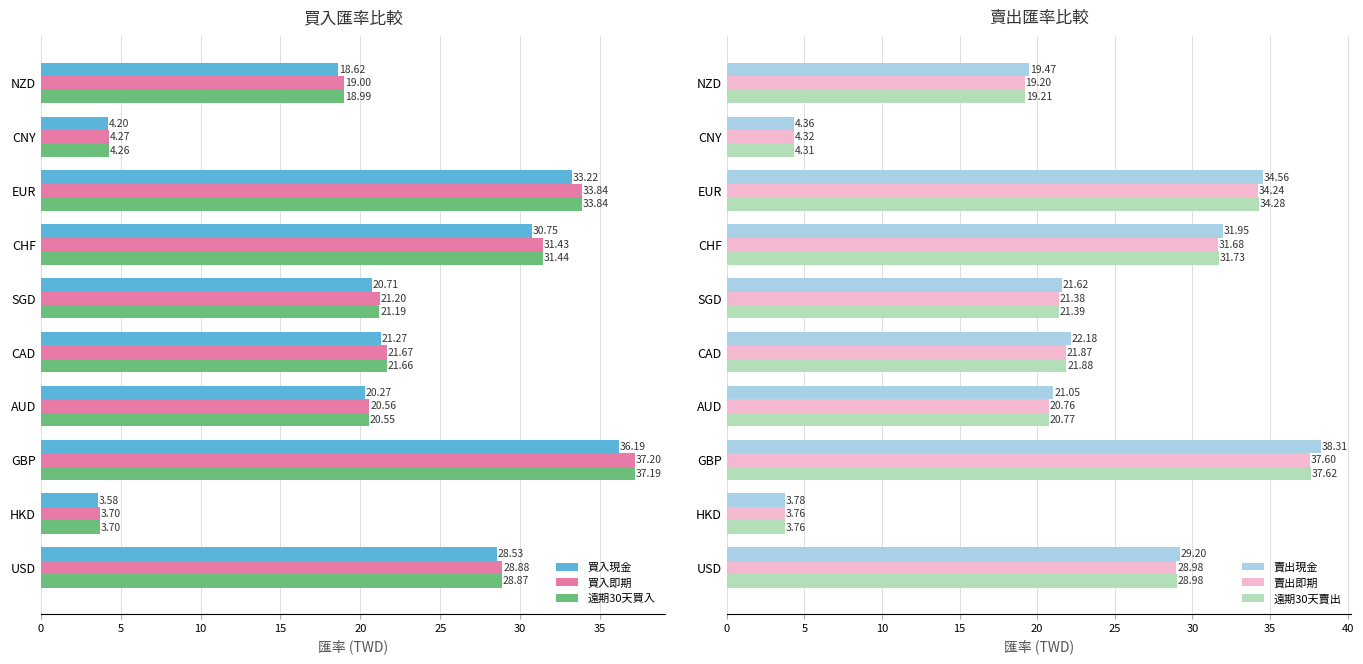

What is the sum of the 買入現金 values at USD and NZD?

47.2